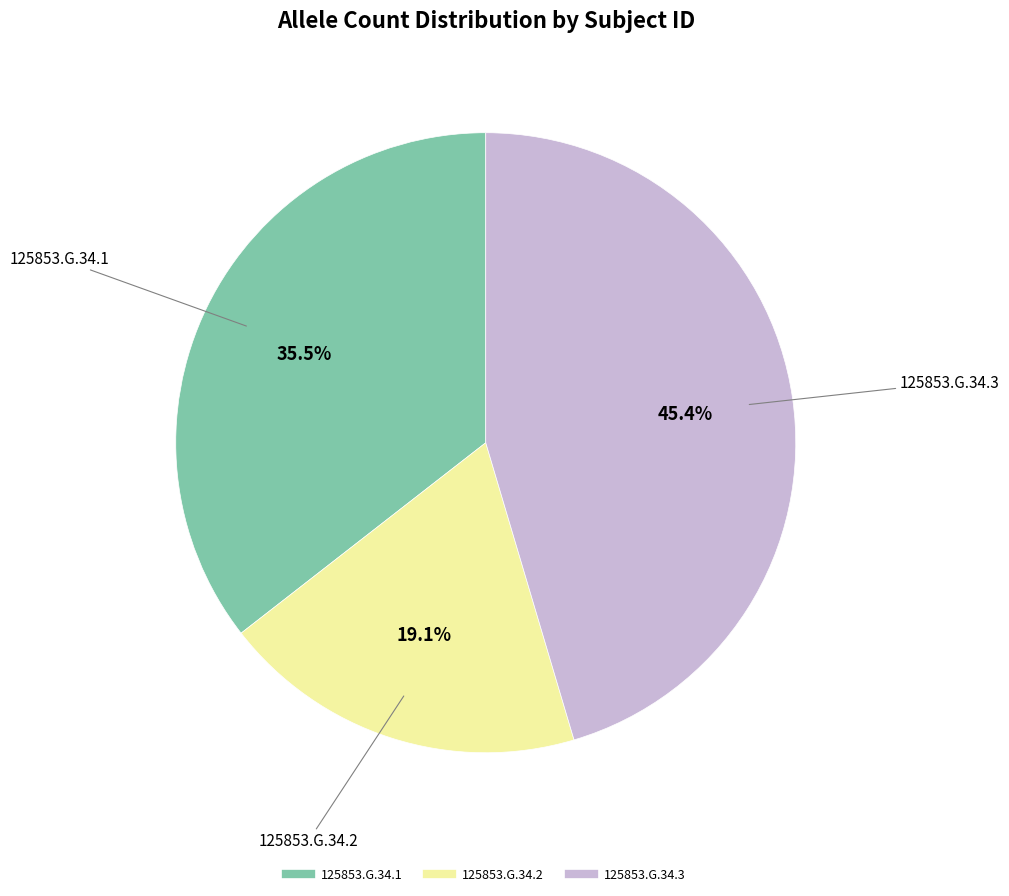

What is the smallest slice in the pie chart?

125853.G.34.2